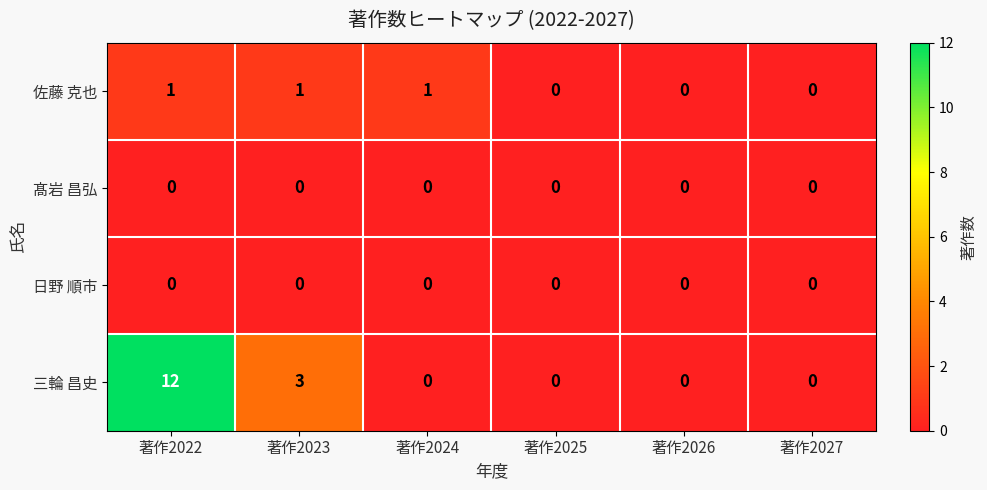

Which series has the largest total across all categories?

三輪 昌史